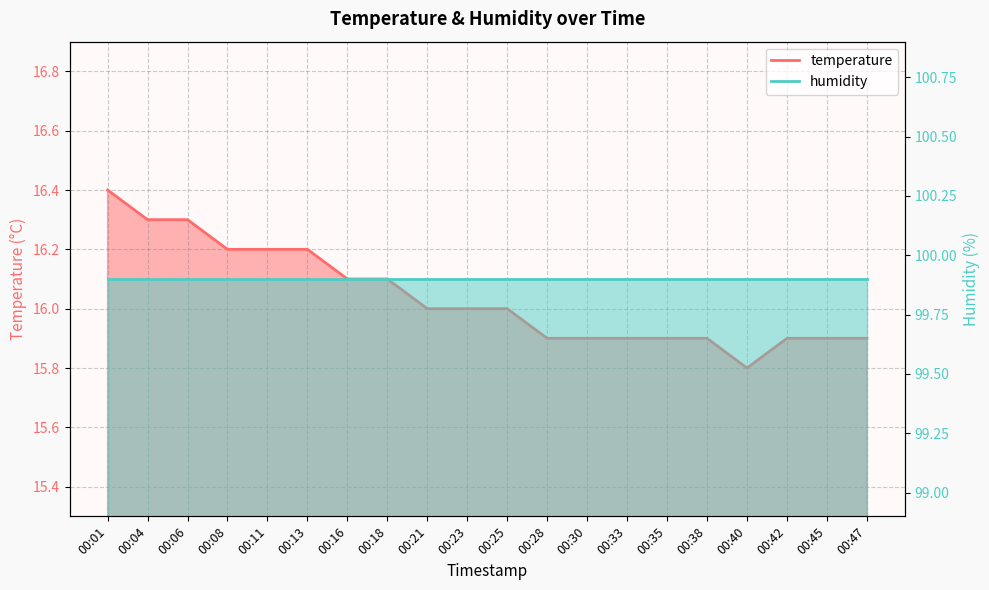

True or false: temperature_line has a value of 16.2 at 00:11.

True